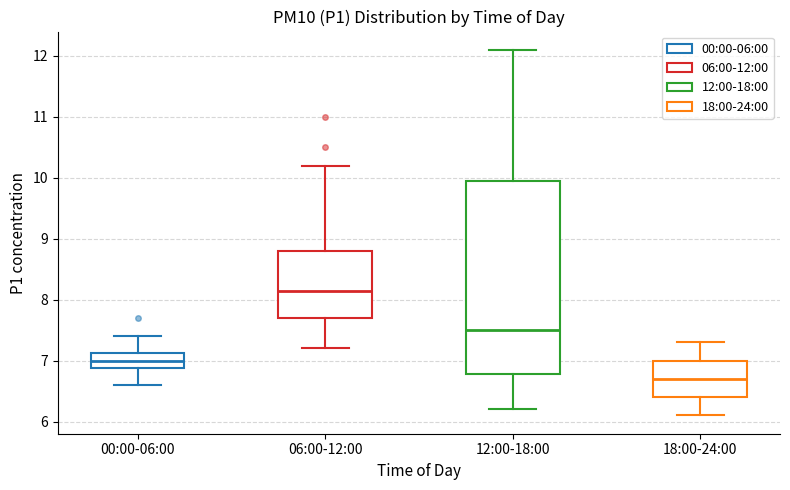

Where does the median line of the box for 06:00-12:00 sit on the y-axis? The values are not printed on the chart, so give them approximately, as read against the axis.

8.2